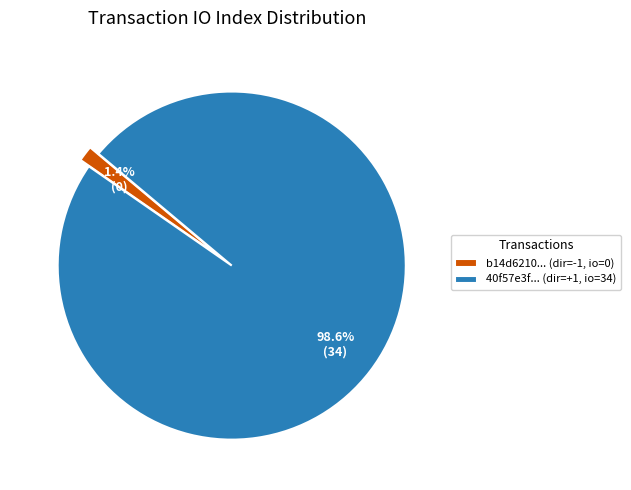

To the nearest percent, what is the difference between the largest and smallest slice percentages?

97%